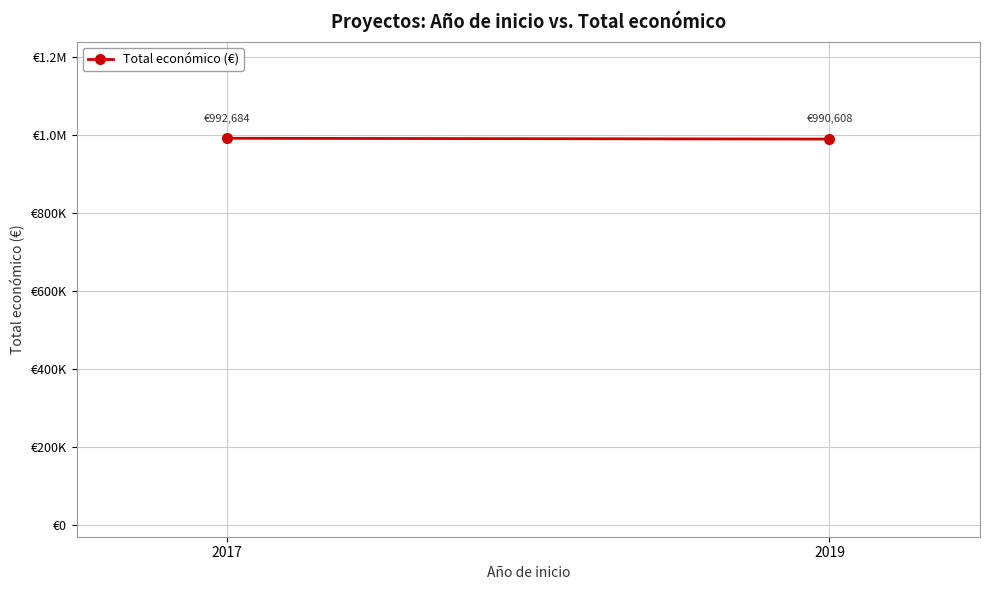

What is the change in value from 2017 to 2019?

-2076